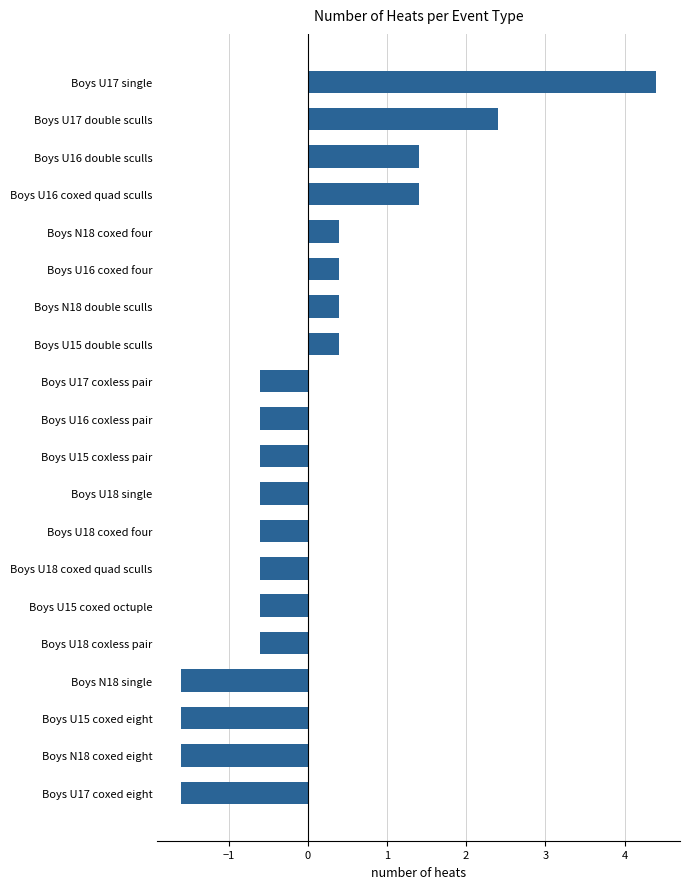

Reading bottom to top, extract all data points from this chart.

Boys U17 coxed eight=-1.6	Boys N18 coxed eight=-1.6	Boys U15 coxed eight=-1.6	Boys N18 single=-1.6	Boys U18 coxless pair=-0.6	Boys U15 coxed octuple=-0.6	Boys U18 coxed quad sculls=-0.6	Boys U18 coxed four=-0.6	Boys U18 single=-0.6	Boys U15 coxless pair=-0.6	Boys U16 coxless pair=-0.6	Boys U17 coxless pair=-0.6	Boys U15 double sculls=0.4	Boys N18 double sculls=0.4	Boys U16 coxed four=0.4	Boys N18 coxed four=0.4	Boys U16 coxed quad sculls=1.4	Boys U16 double sculls=1.4	Boys U17 double sculls=2.4	Boys U17 single=4.4